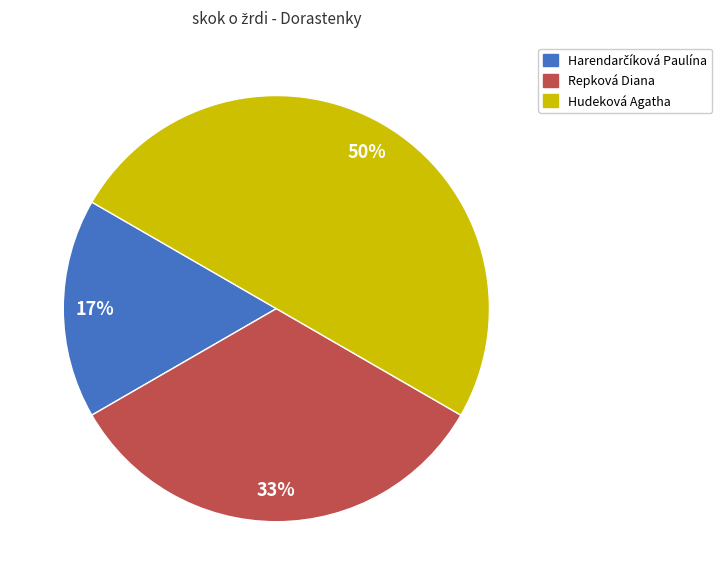

What is the ratio of the value at Hudeková Agatha to the value at Repková Diana?

1.5